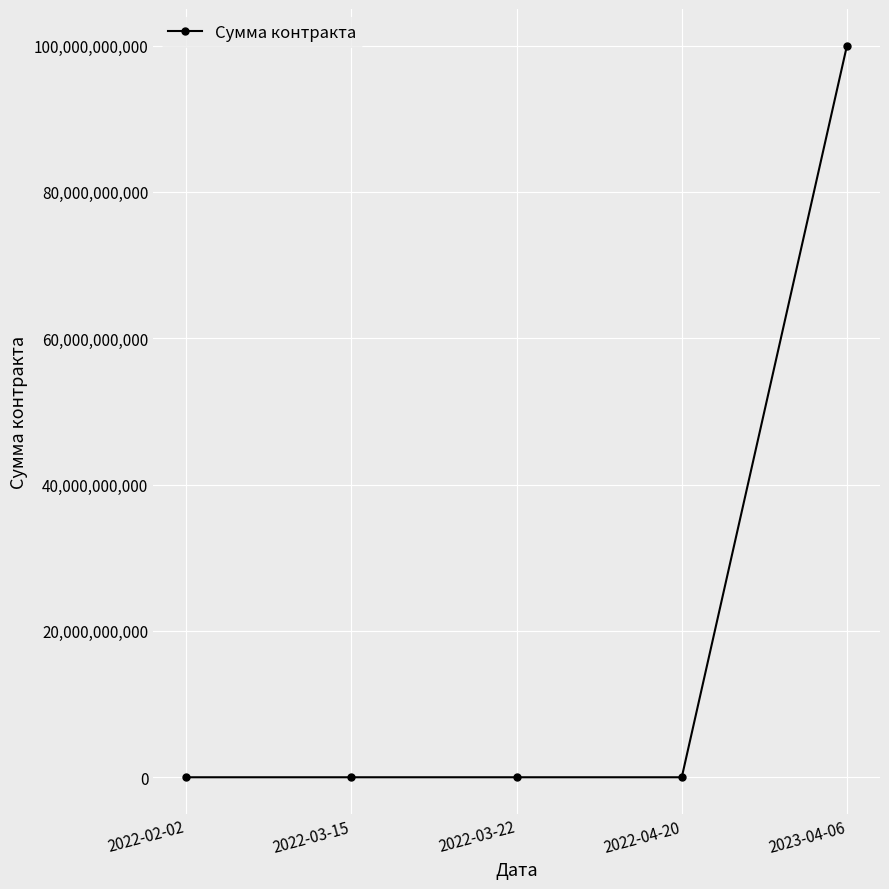

What is the maximum value shown in the chart?

100000120000